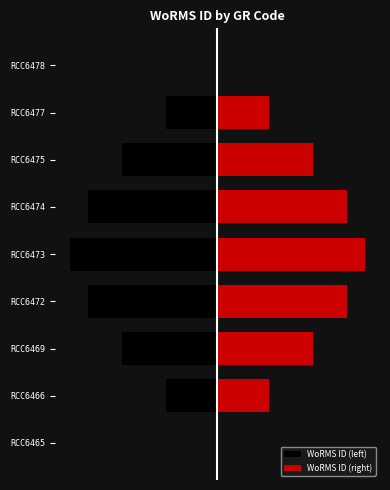

What is the difference between the WoRMS ID (left) values at RCC6478 and RCC6475?

7.6